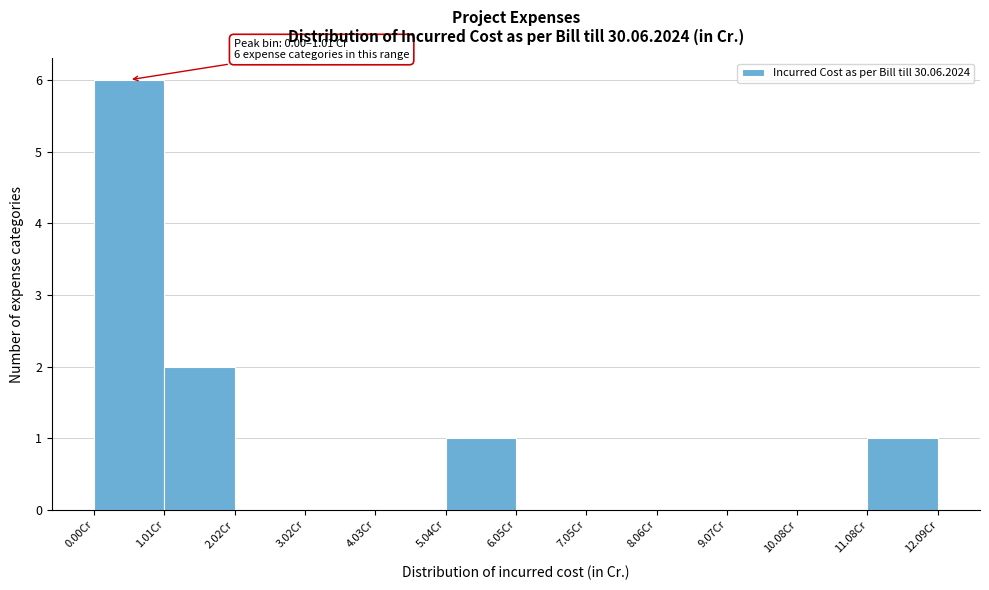

Which range on the x-axis has the tallest bar?

0 to 1